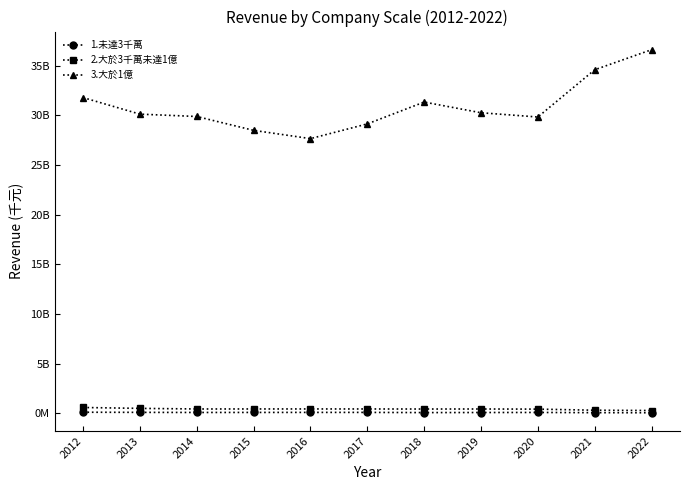

What are all the series names shown in the legend?

1.未達3千萬, 2.大於3千萬未達1億, 3.大於1億